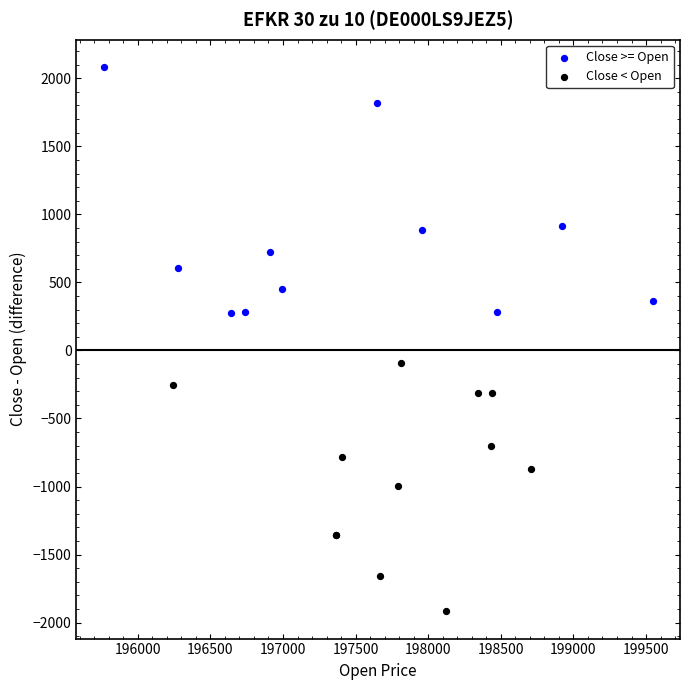

Which series reaches the minimum Y coordinate?

Close < Open